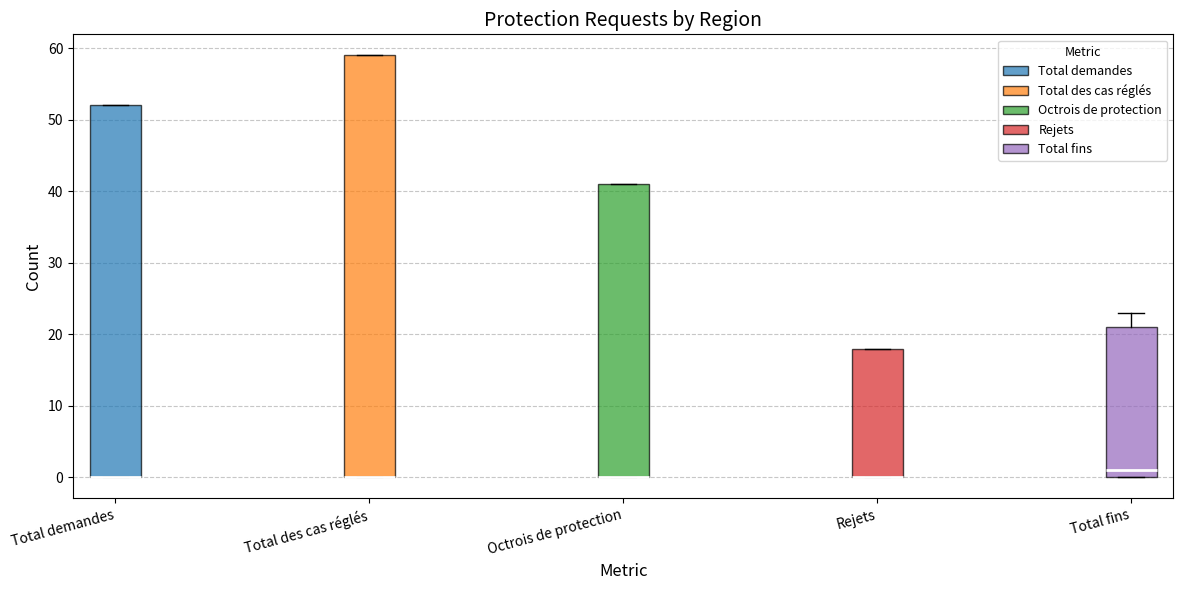

Where does the median line of the box for Total fins sit on the y-axis? The values are not printed on the chart, so give them approximately, as read against the axis.

1